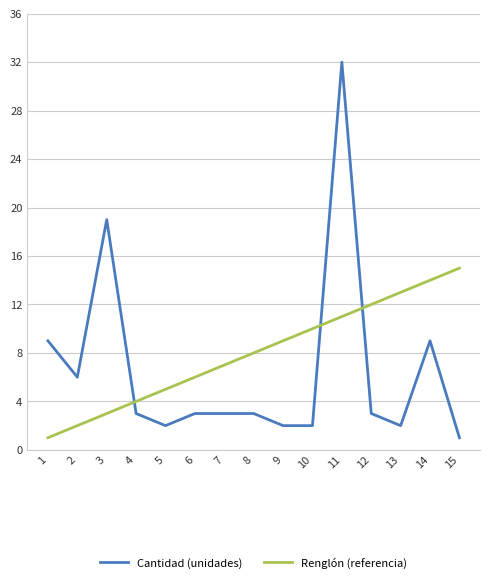

Read the Renglón (referencia) value at 5.

5